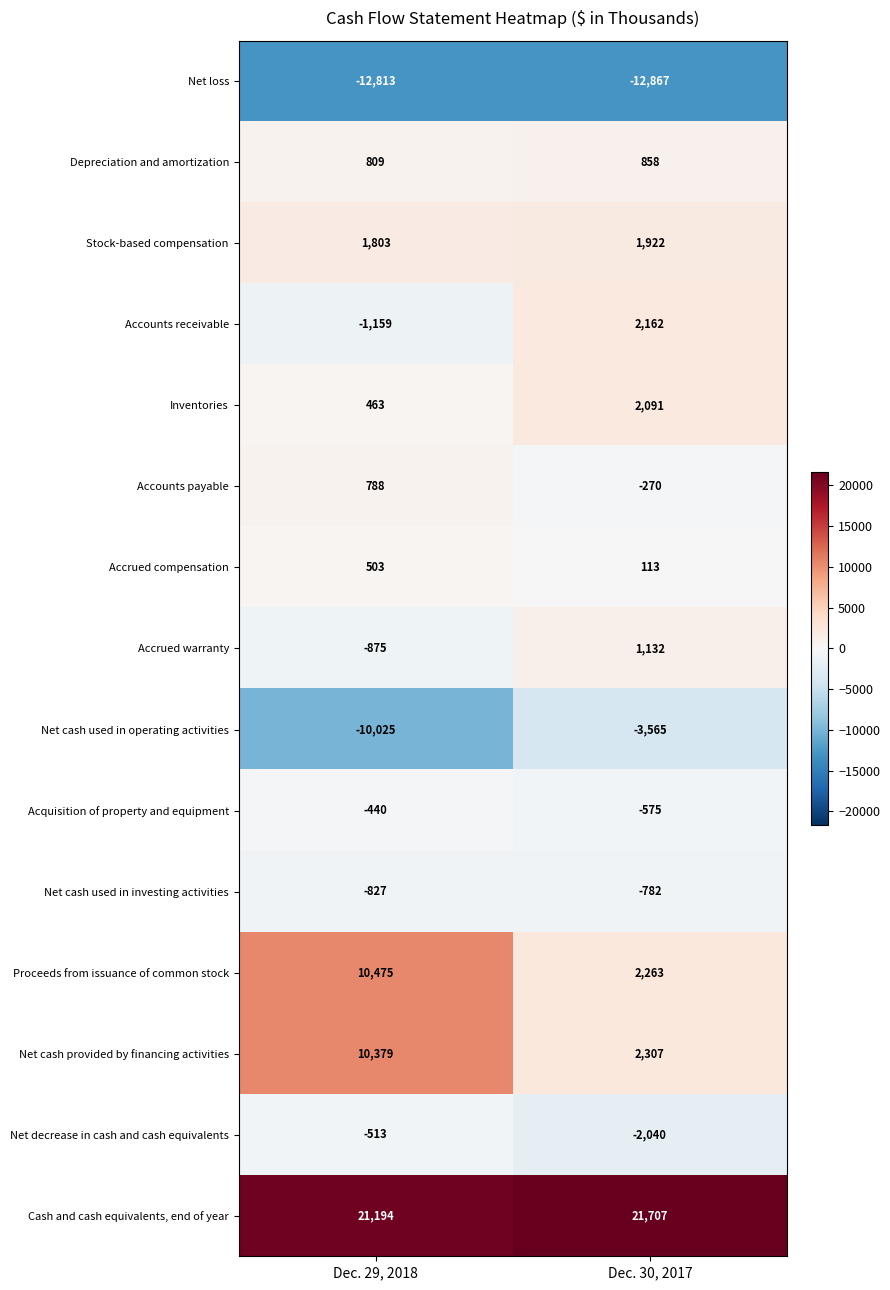

The value of Accounts payable at Dec. 29, 2018 is 788. True or false?

True